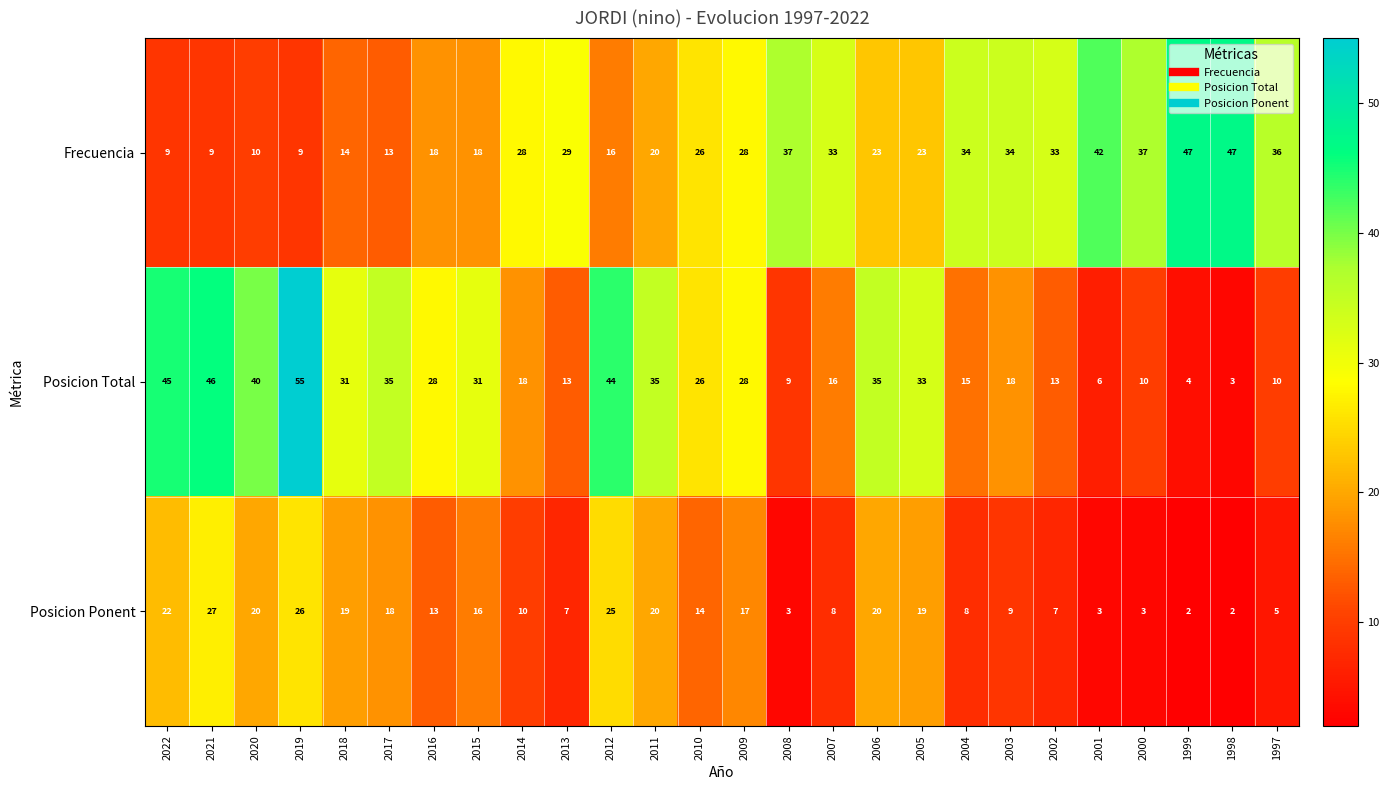

True or false: Frecuencia has a value of 4 at 2022.

False